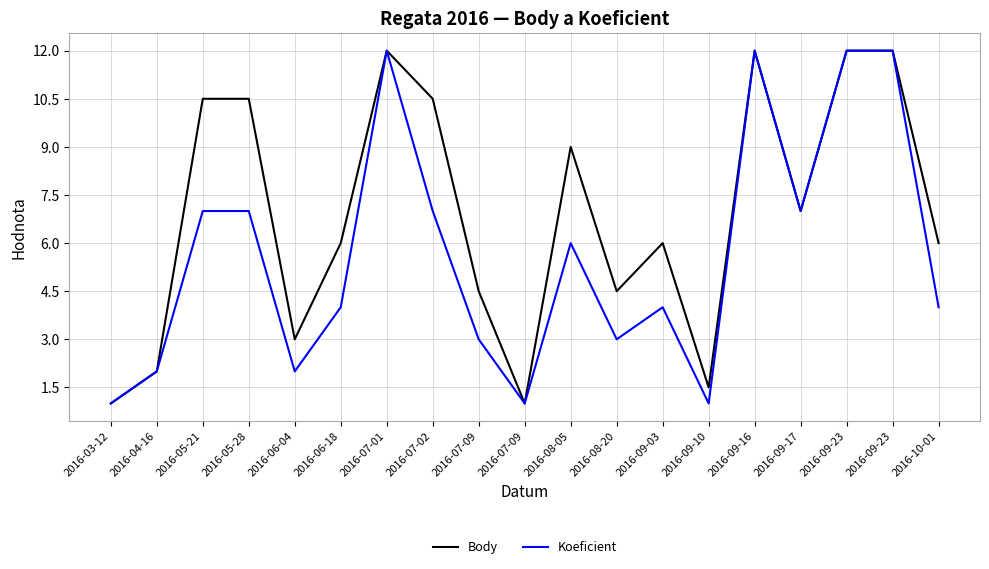

What is the label of the 15th point from the left?

2016-09-16